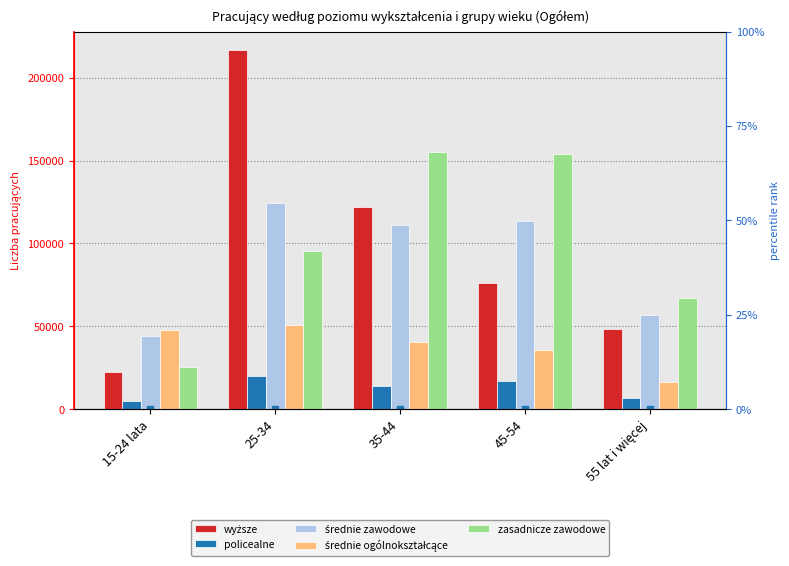

Is the value of wyższe at 45-54 greater than the value of policealne at 55 lat i więcej?

Yes